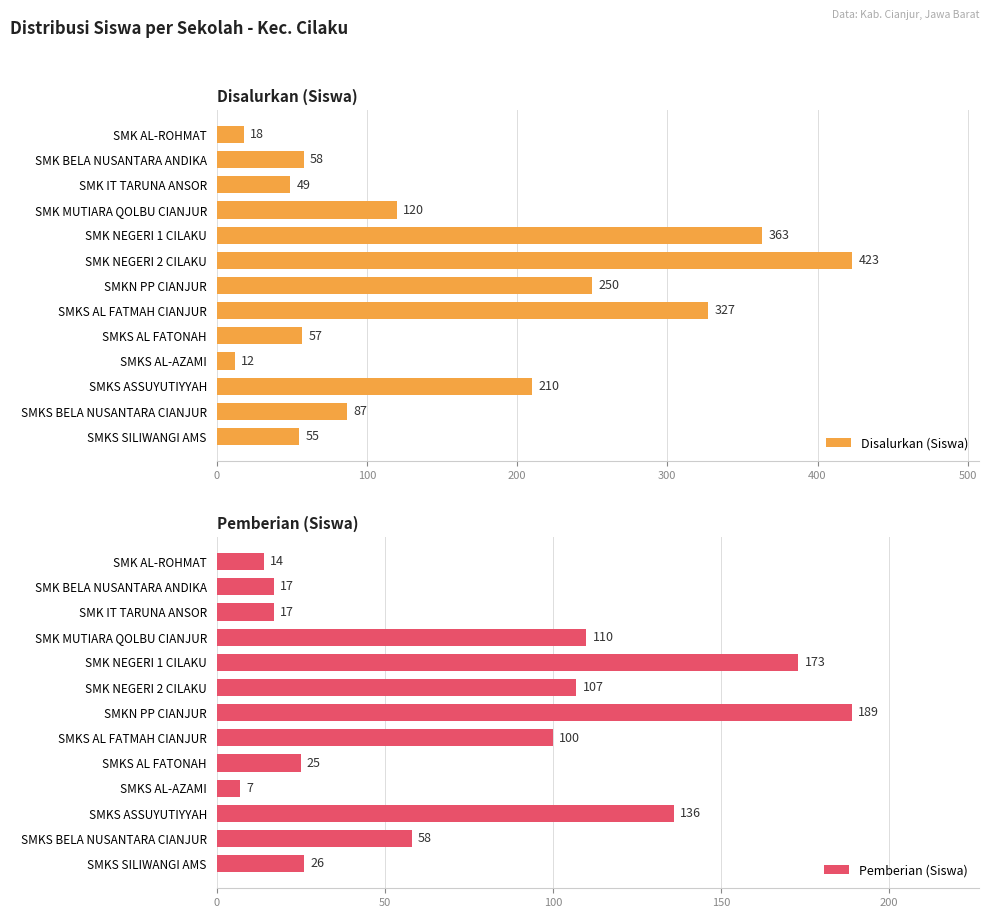

Rank the categories by Disalurkan (Siswa) value from highest to lowest.

SMK NEGERI 2 CILAKU, SMK NEGERI 1 CILAKU, SMKS AL FATMAH CIANJUR, SMKN PP CIANJUR, SMKS ASSUYUTIYYAH, SMK MUTIARA QOLBU CIANJUR, SMKS BELA NUSANTARA CIANJUR, SMK BELA NUSANTARA ANDIKA, SMKS AL FATONAH, SMKS SILIWANGI AMS, SMK IT TARUNA ANSOR, SMK AL-ROHMAT, SMKS AL-AZAMI